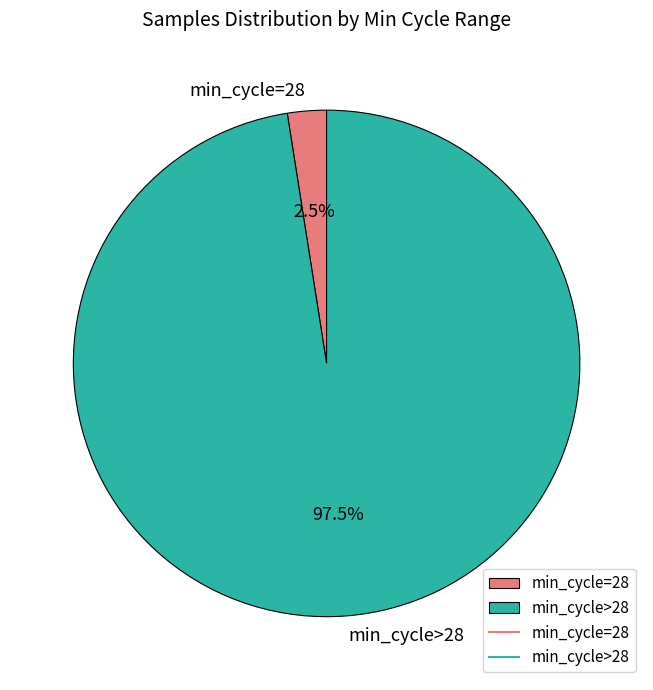

Which category has the smallest portion of the pie?

min_cycle=28